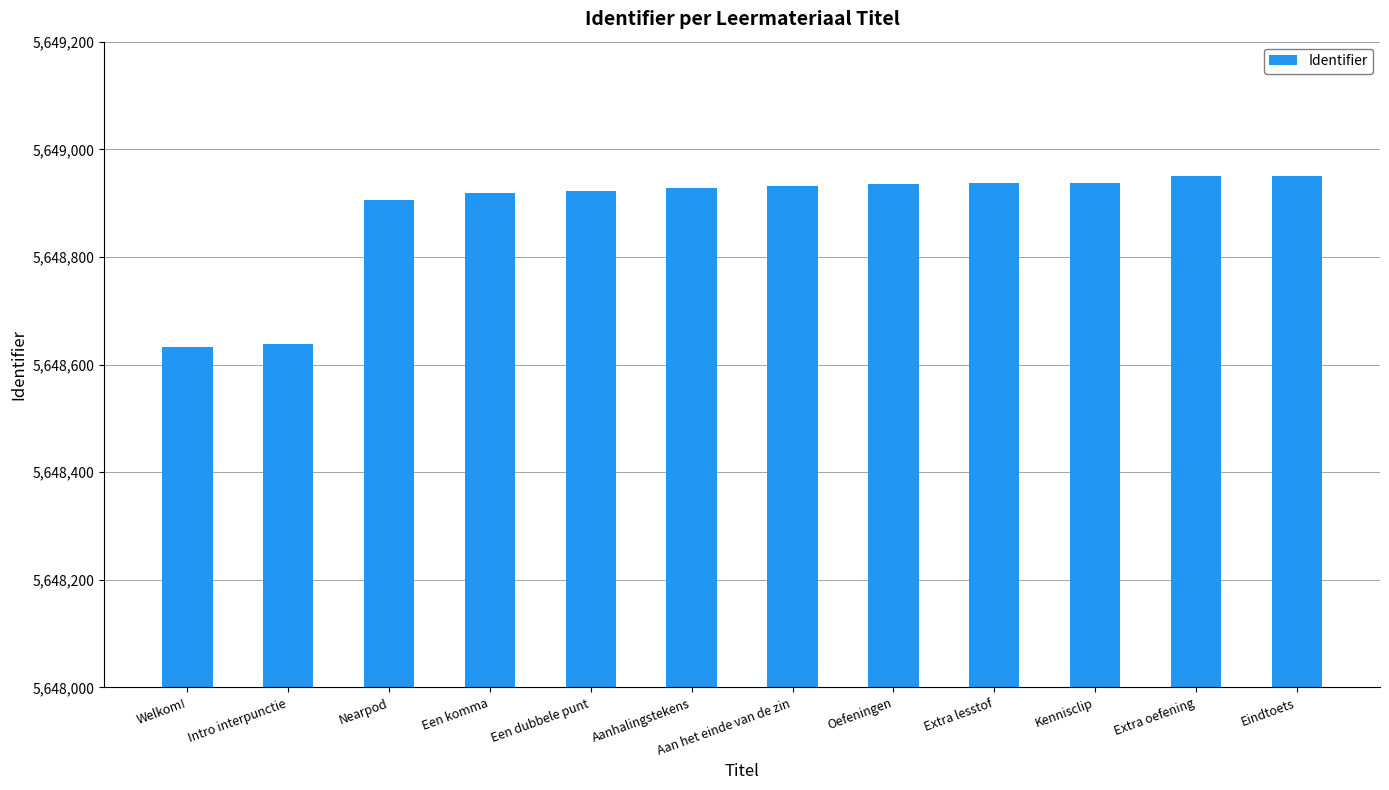

Approximately how many times larger is the value at Een komma compared to Aanhalingstekens?

1.0